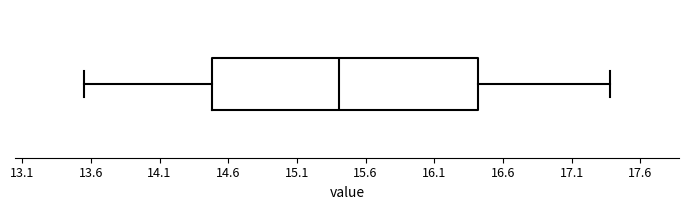

Read this box plot against the x-axis: the position of the median line, the range covered by the box, and the ends of both whiskers. The values are not printed on the chart, so give them approximately, as read against the axis.

median 15.40, box 14.50 to 16.40, whiskers 13.55 to 17.40